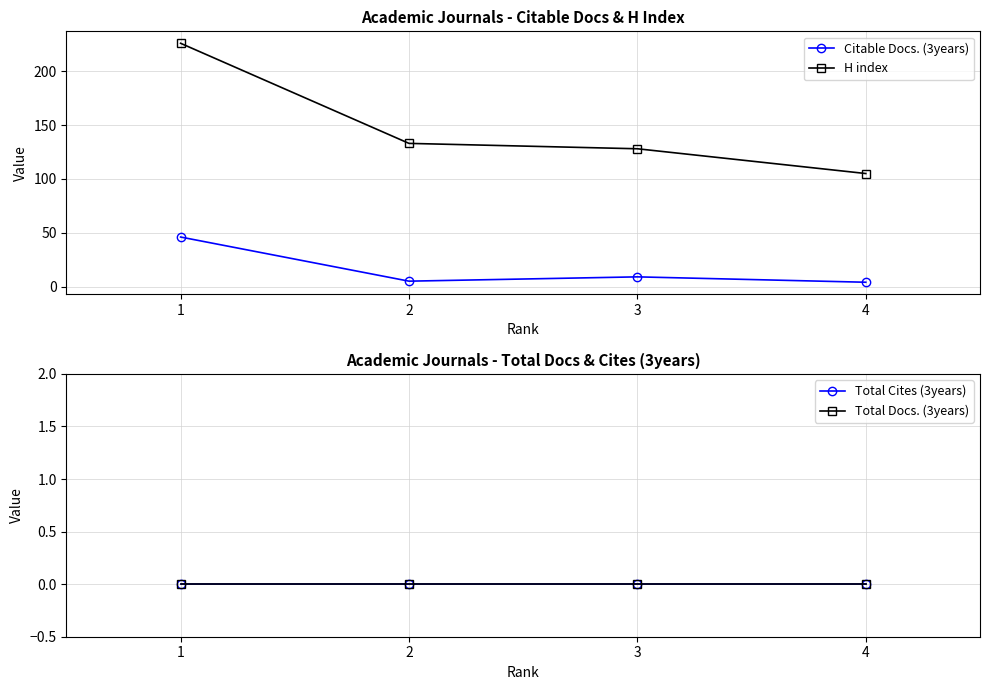

At 2, list the series in order from largest to smallest.

H index, Citable Docs. (3years), Total Cites (3years), Total Docs. (3years)